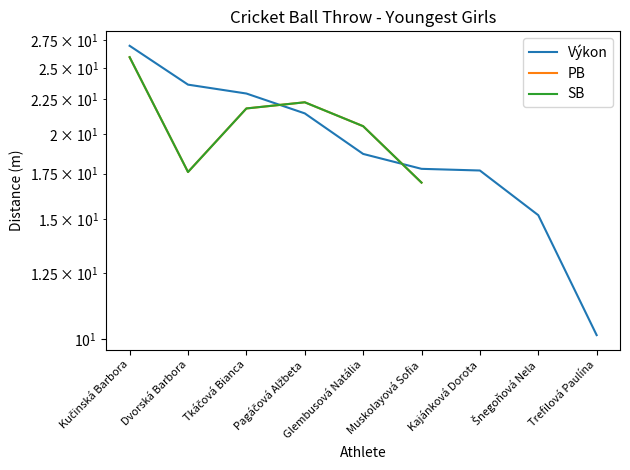

Where does the PB series first go above 22?

Kučinská Barbora